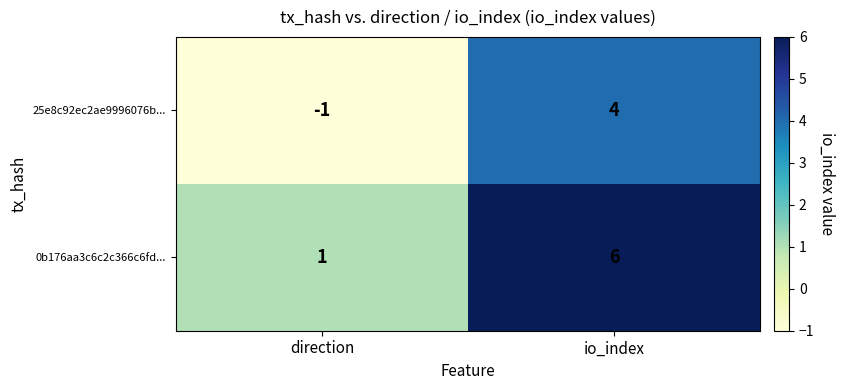

What is the difference between the highest and lowest values at direction?

2